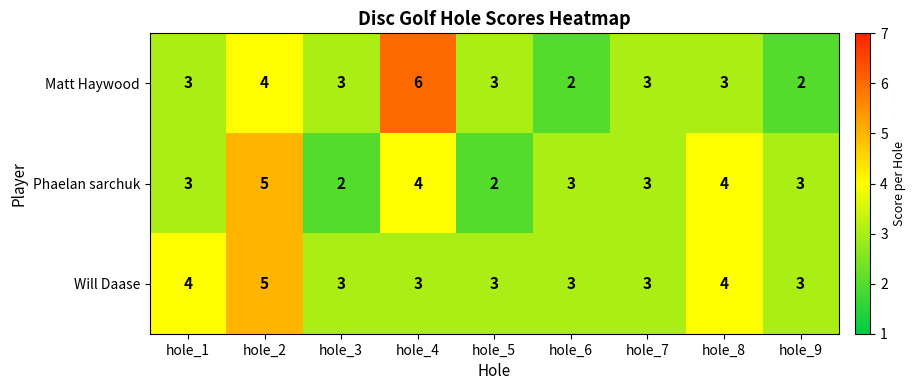

What is the maximum value shown in the chart?

6